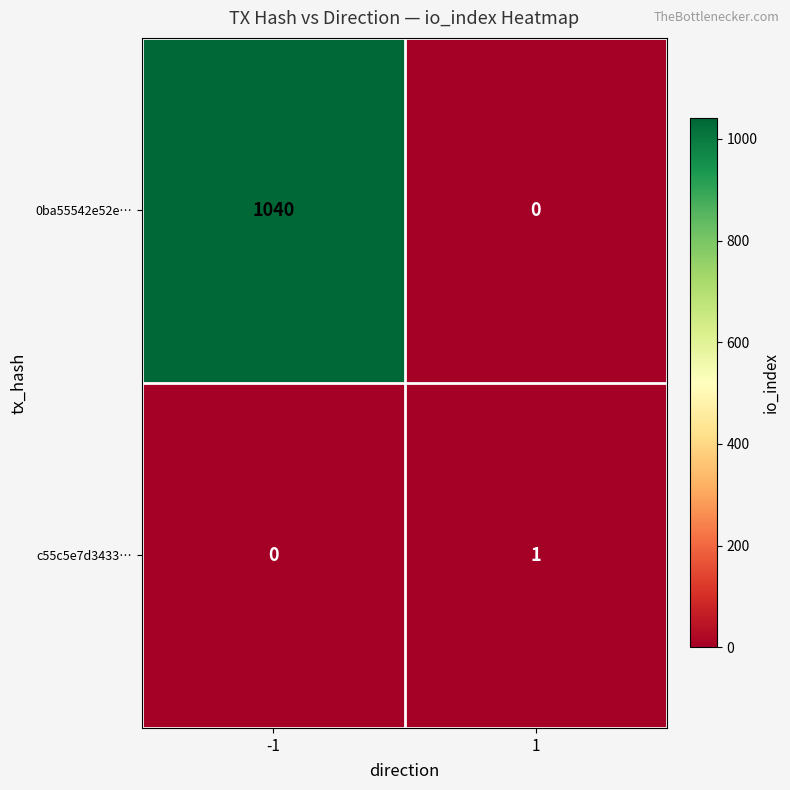

The value of c55c5e7d3433… at -1 is 1. True or false?

False